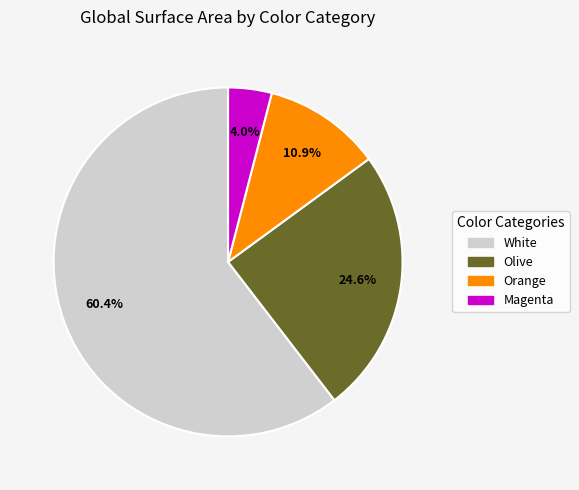

How many slices are in this pie chart?

4